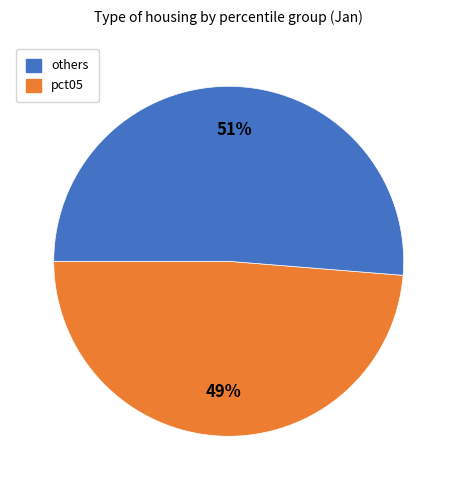

To the nearest percent, what is the average slice percentage?

50%